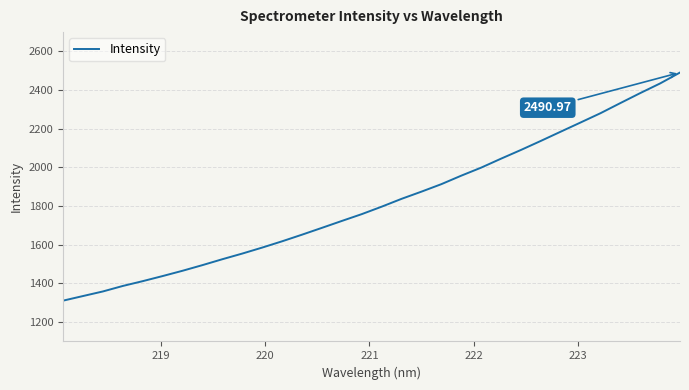

What is the difference between the maximum and minimum values?

1180.0